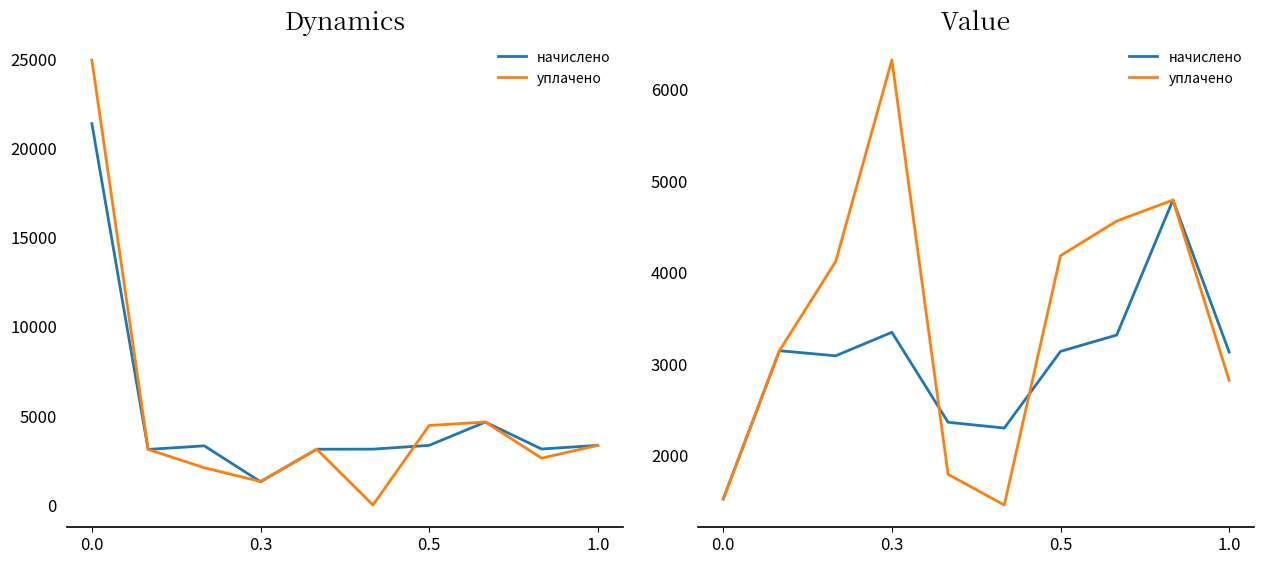

Where is the first local minimum for уплачено?

5